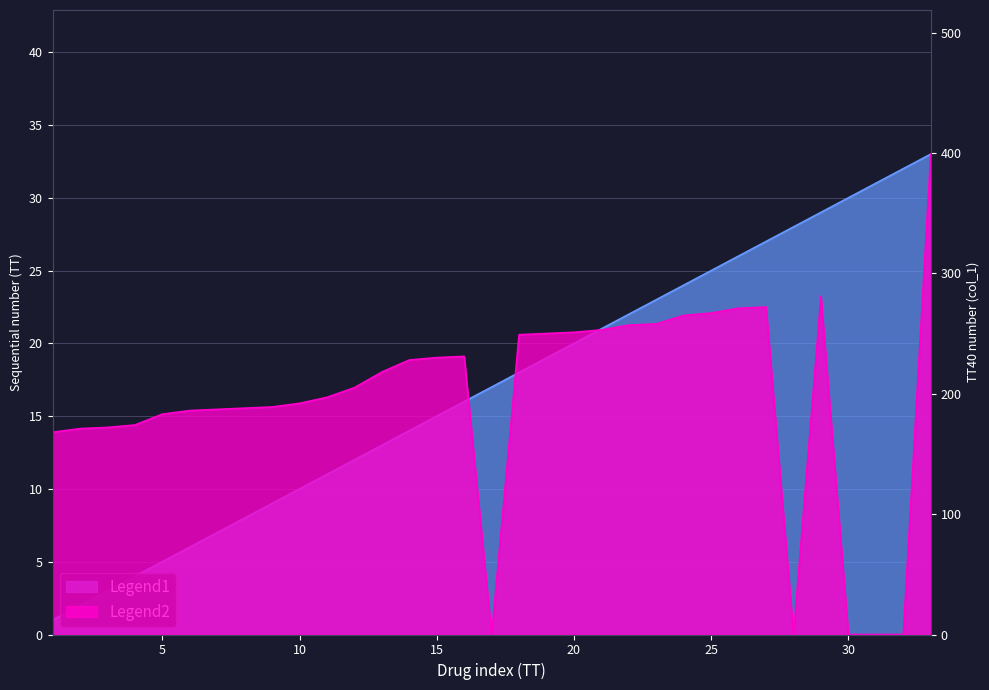

Which series has the largest total across all categories?

Legend2